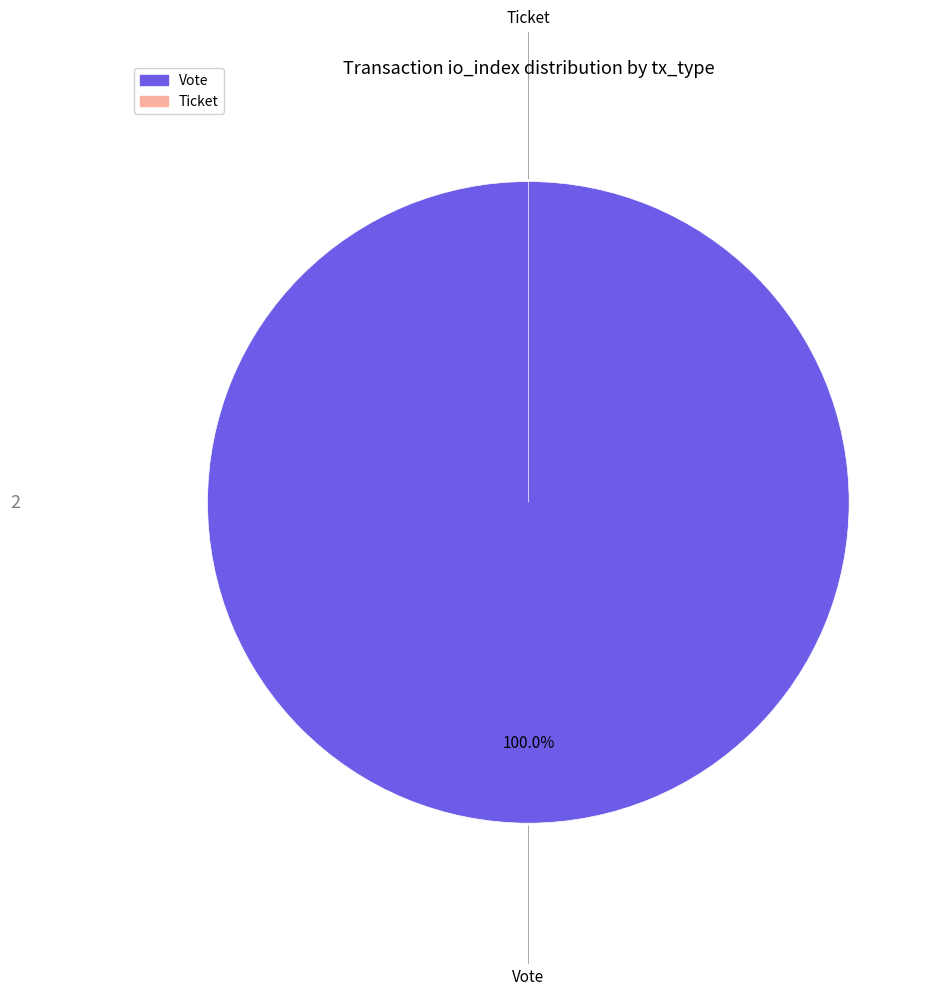

What percentage do Ticket and Vote together represent?

100.0%